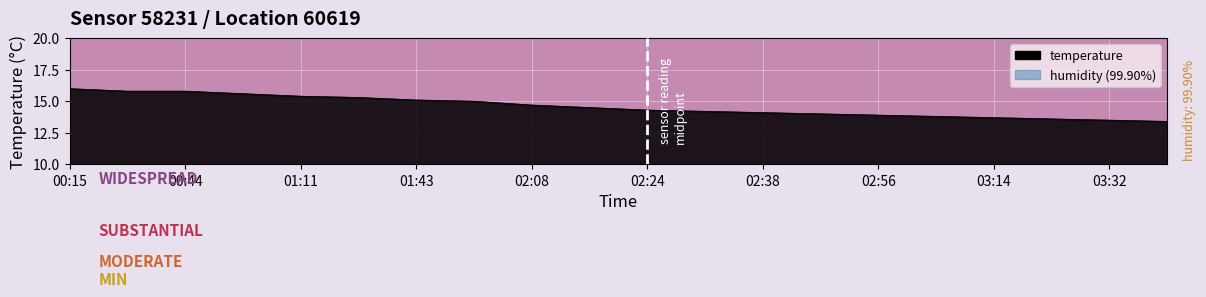

What is the smallest value displayed?

13.4